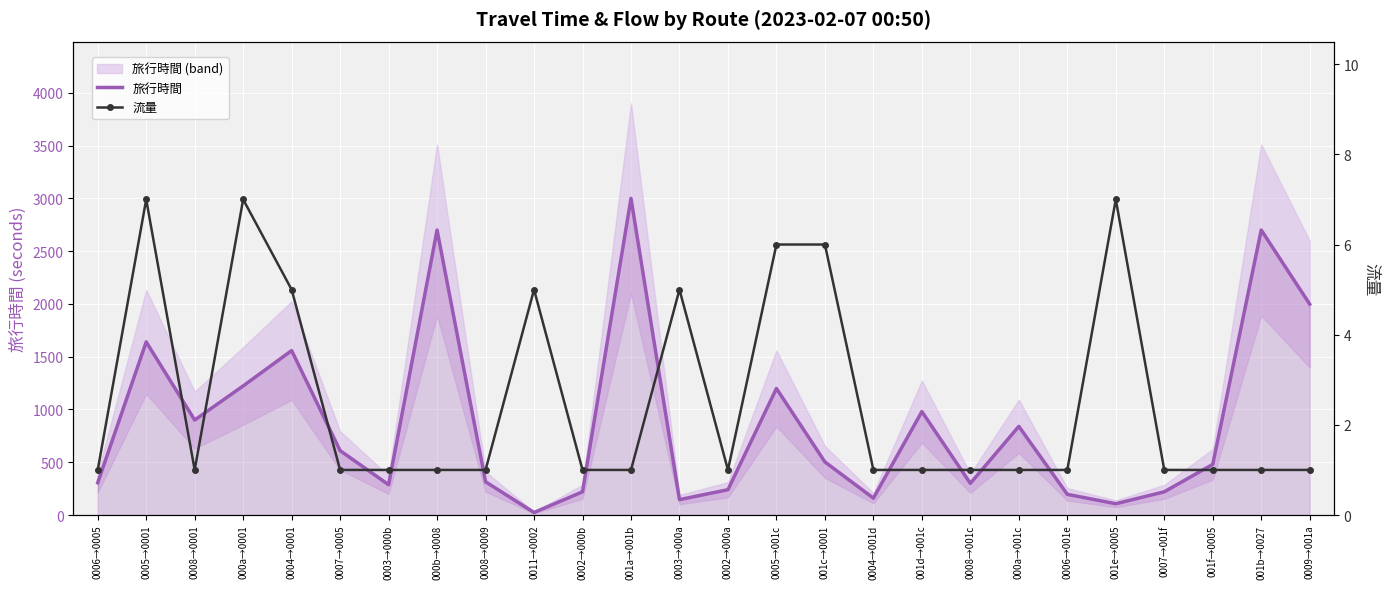

What position from the left is 0007→0005?

6